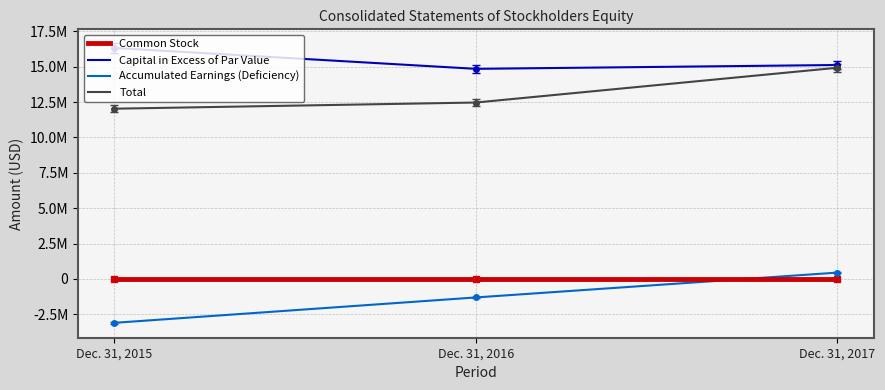

What is the value of the Capital in Excess of Par Value point at the 1st from the left?

16317225